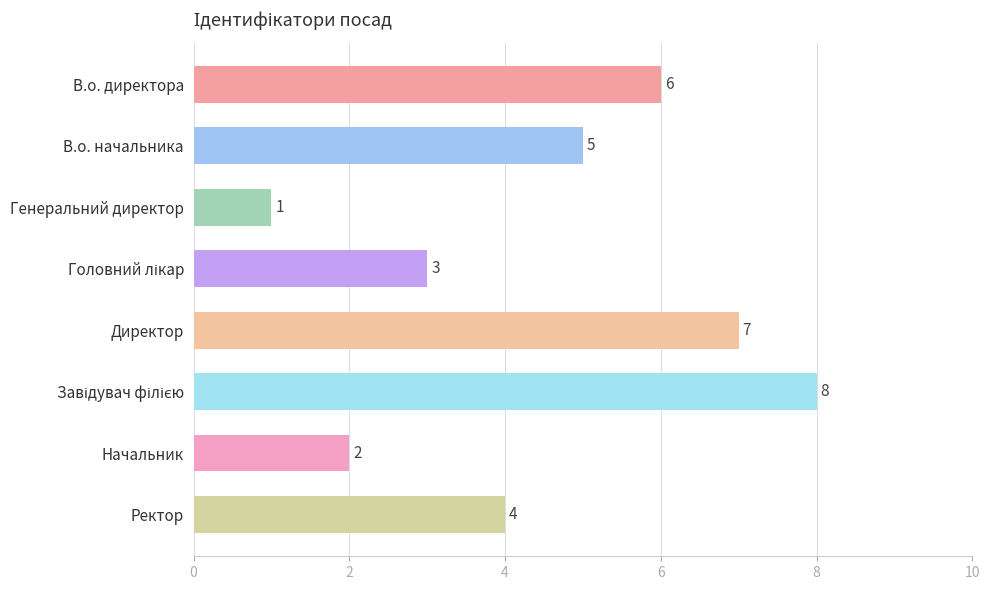

What is the difference between the maximum and minimum values?

7